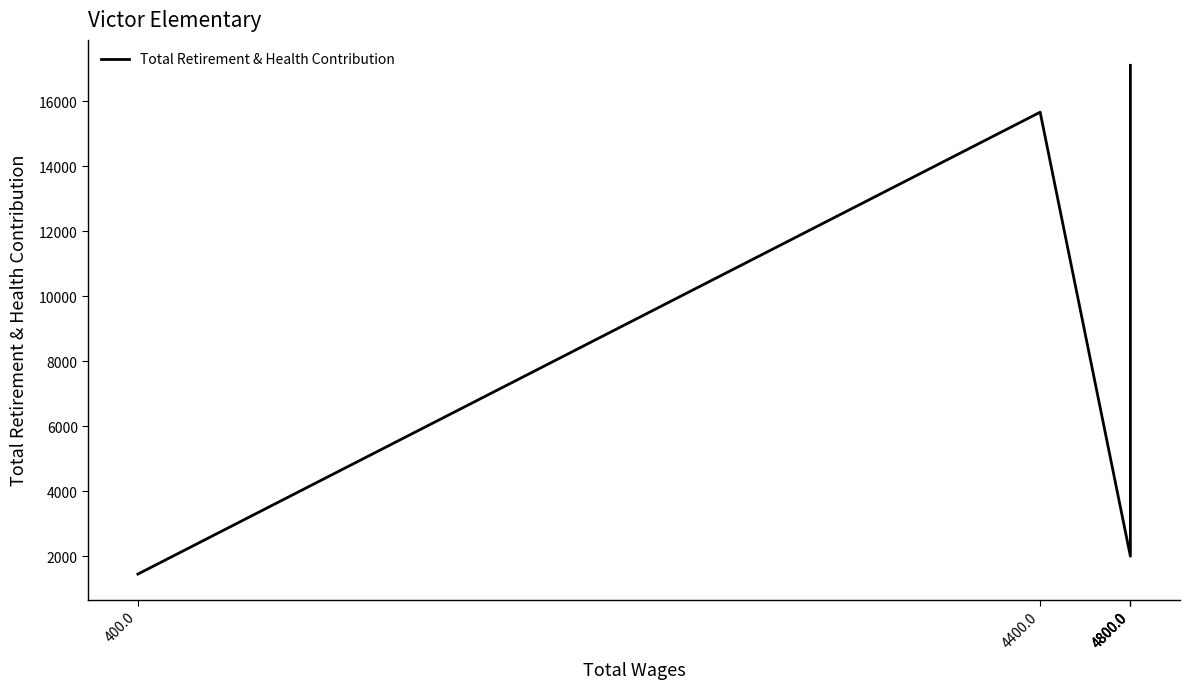

The value at 4800.0 is 6274.3. True or false?

False